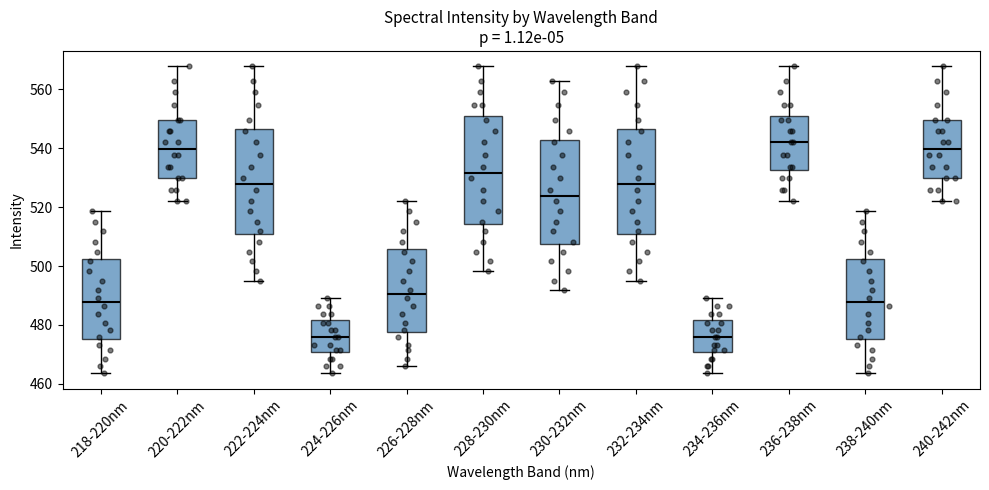

Reading left to right, read every box against the y-axis: the position of its median line, the range the box covers, and the ends of its whiskers. The values are not printed on the chart, so give them approximately, as read against the axis.

218-220nm: median 488, box 476 to 502, whiskers 464 to 518
220-222nm: median 540, box 530 to 550, whiskers 522 to 568
222-224nm: median 528, box 510 to 546, whiskers 496 to 568
224-226nm: median 476, box 470 to 482, whiskers 464 to 490
226-228nm: median 490, box 478 to 506, whiskers 466 to 522
228-230nm: median 532, box 514 to 550, whiskers 498 to 568
230-232nm: median 524, box 508 to 542, whiskers 492 to 562
232-234nm: median 528, box 510 to 546, whiskers 496 to 568
234-236nm: median 476, box 470 to 482, whiskers 464 to 490
236-238nm: median 542, box 532 to 550, whiskers 522 to 568
238-240nm: median 488, box 476 to 502, whiskers 464 to 518
240-242nm: median 540, box 530 to 550, whiskers 522 to 568